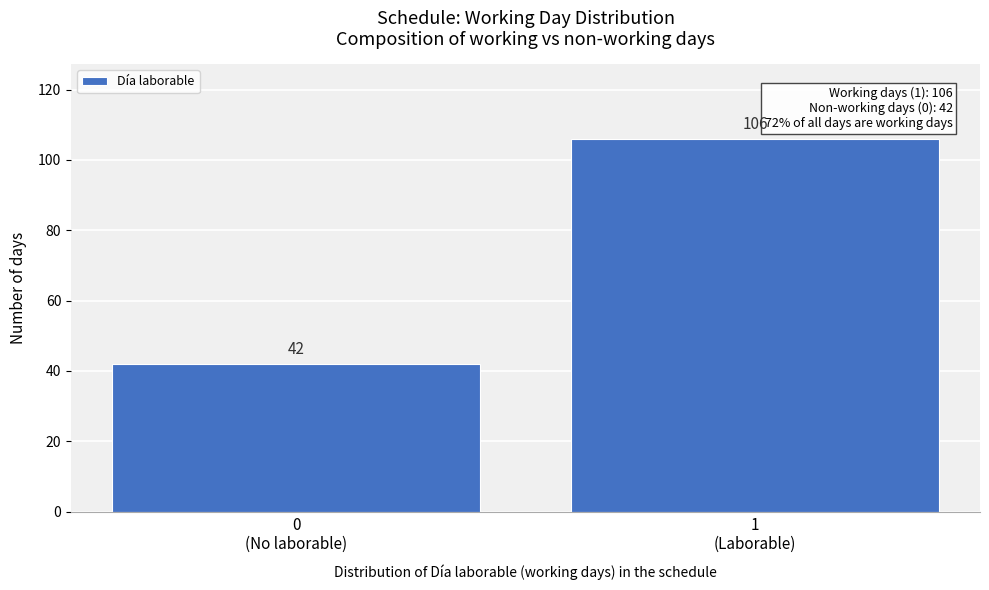

Reading left to right, what are all the values shown in this chart?

42	106